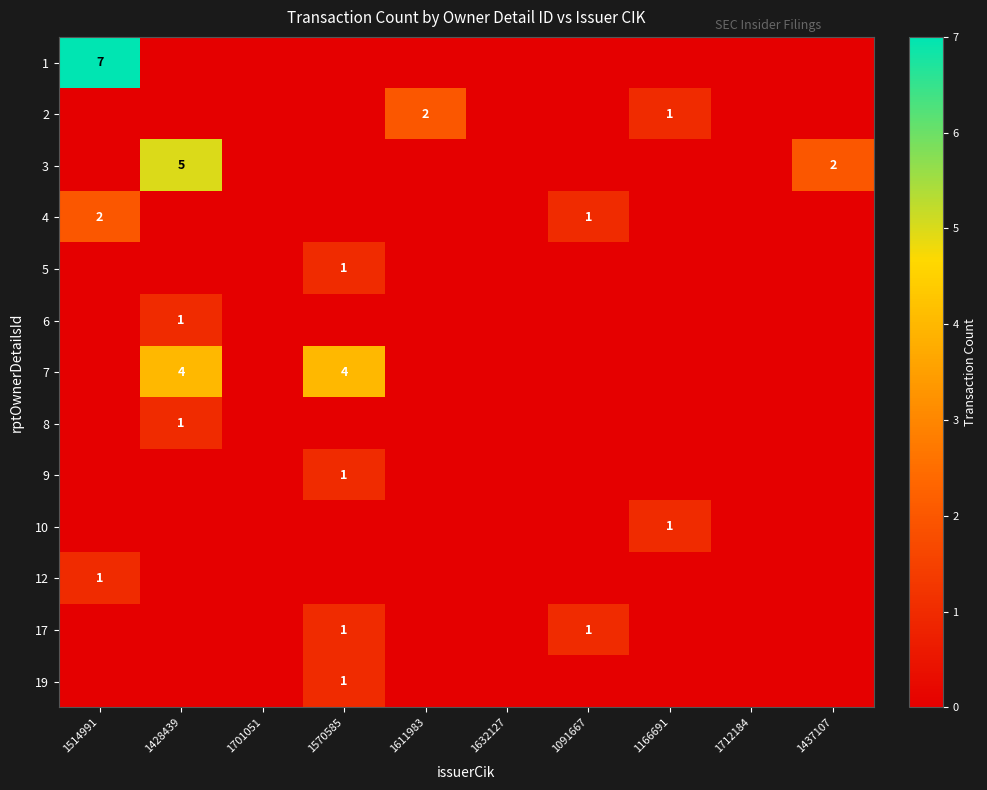

True or false: 5 has a value of 0 at 1437107.

True